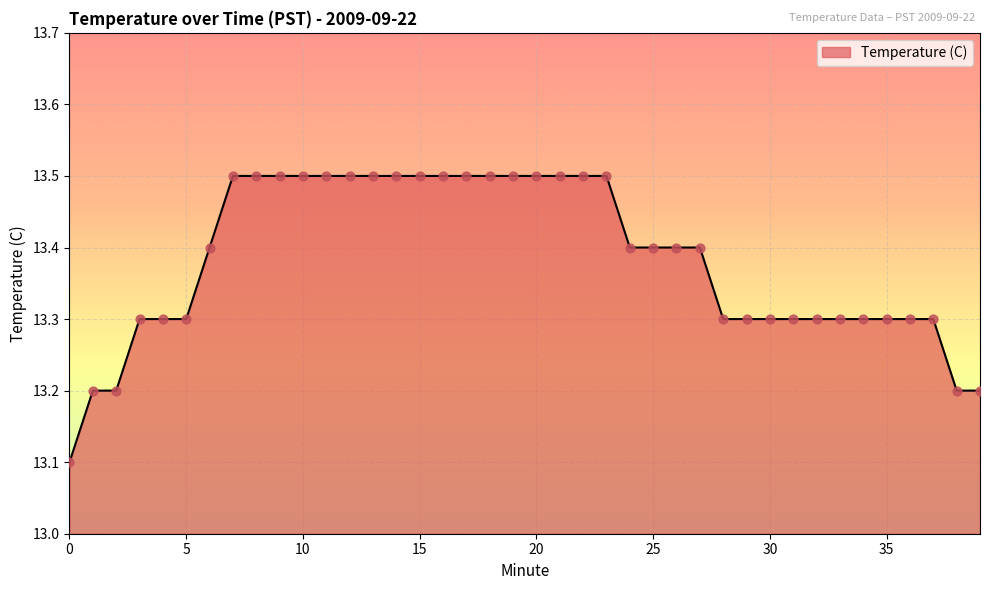

What is the maximum value shown in the chart?

13.5